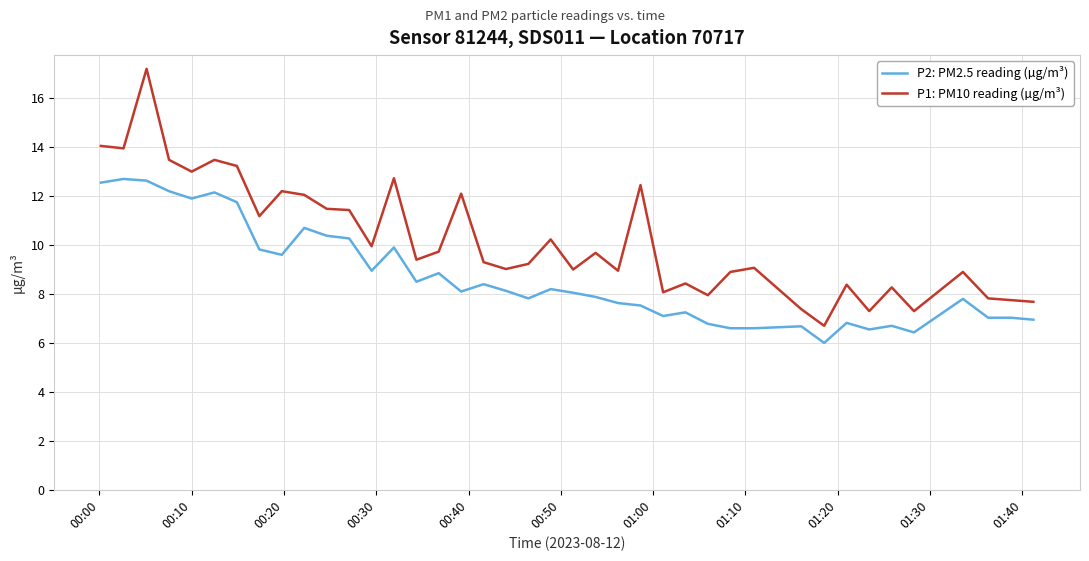

True or false: P2: PM2.5 reading (µg/m³) and P1: PM10 reading (µg/m³) intersect in this chart.

False